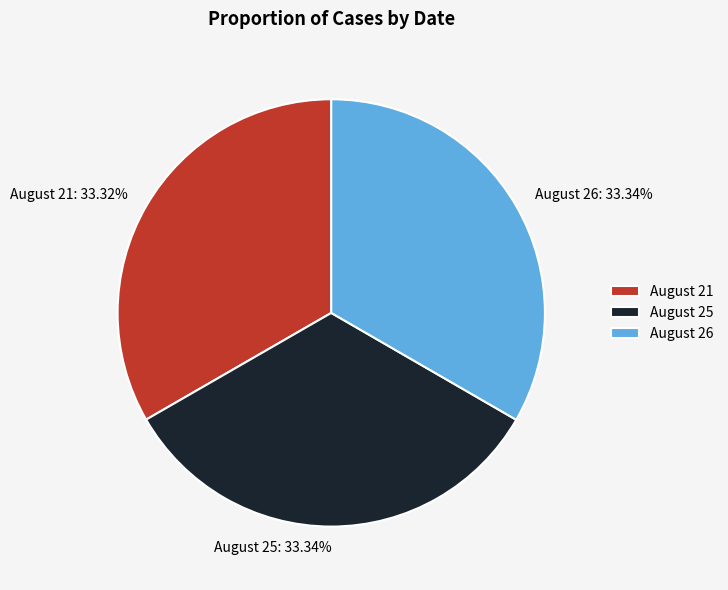

To the nearest percent, what portion does August 26 represent?

33%